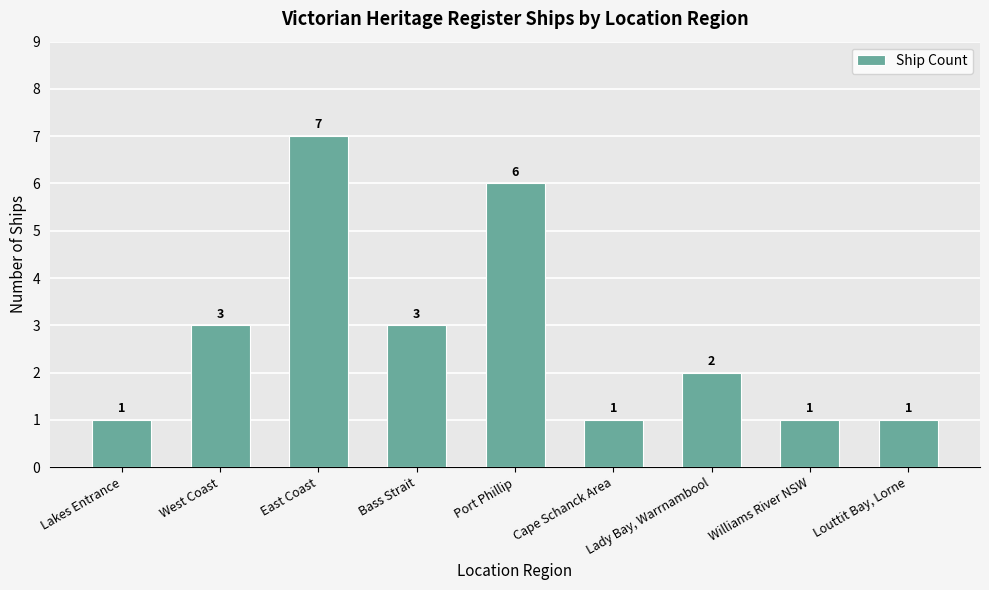

What is the value of the 4th bar from the left?

3